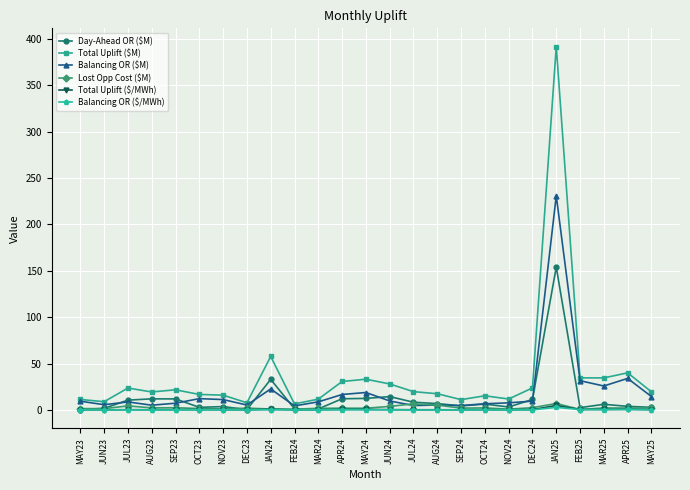

What is the label of the 13th point from the right?

MAY24